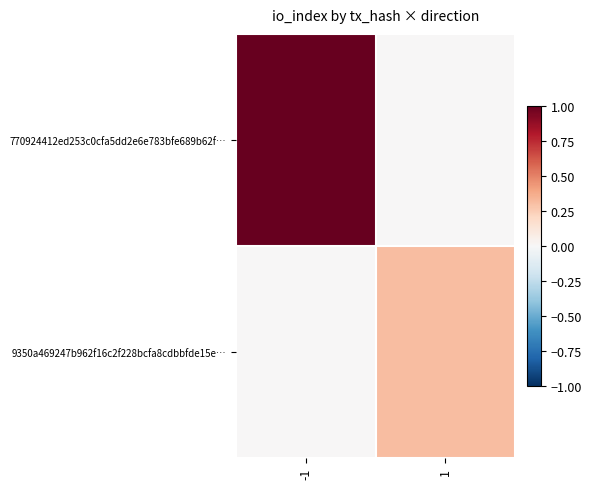

Reading right to left, list all the values displayed in this chart.

770924412ed253c0cfa5dd2e6e783bfe689b62f…: 1=0.0	-1=1.0
9350a469247b962f16c2f228bcfa8cdbbfde15e…: 1=0.3	-1=0.0